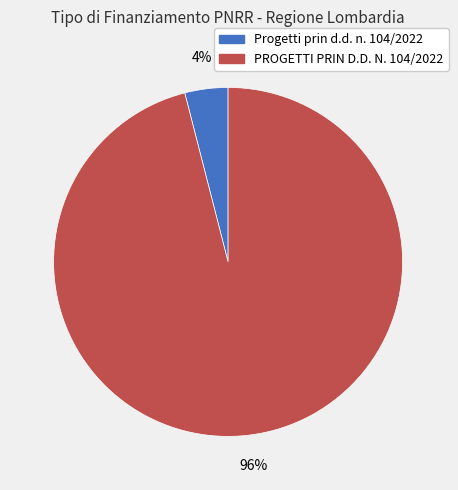

Between Progetti prin d.d. n. 104/2022 and PROGETTI PRIN D.D. N. 104/2022, which is larger?

PROGETTI PRIN D.D. N. 104/2022